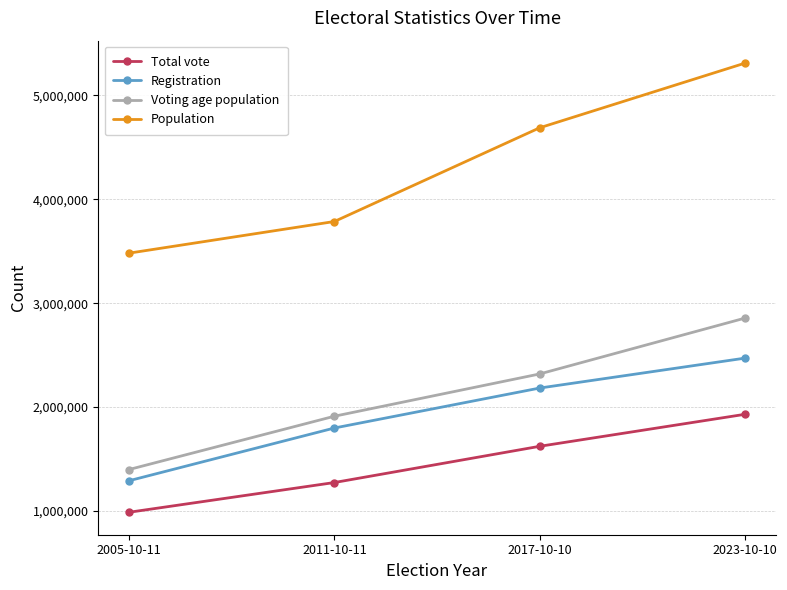

How many values in the Registration series are below 2183629?

2